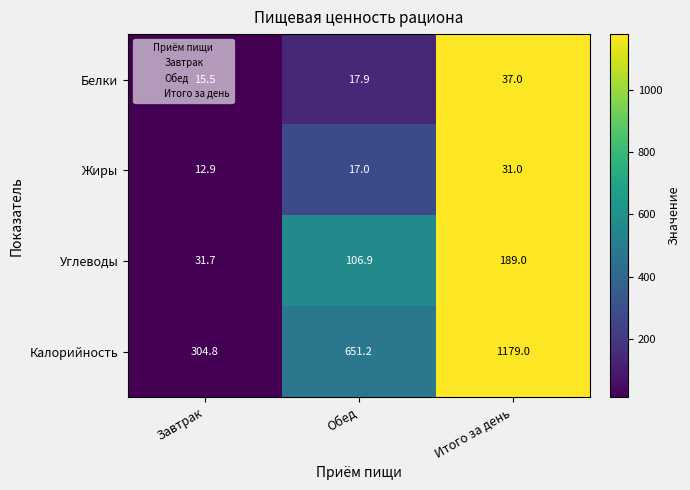

What is the maximum value for Белки?

37.0